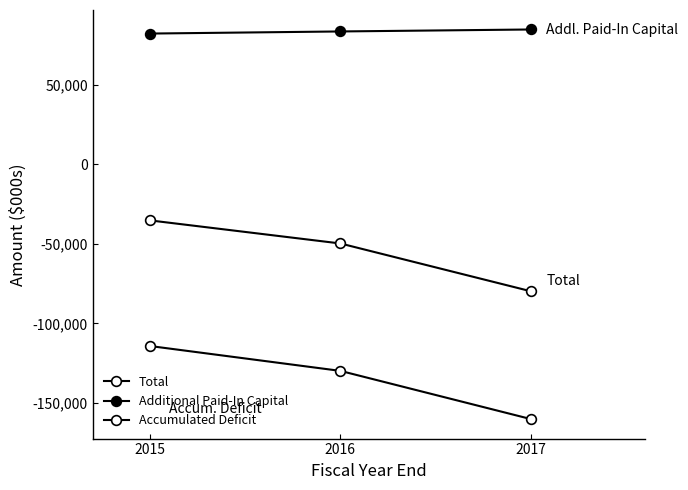

Count the number of data series in this chart.

3